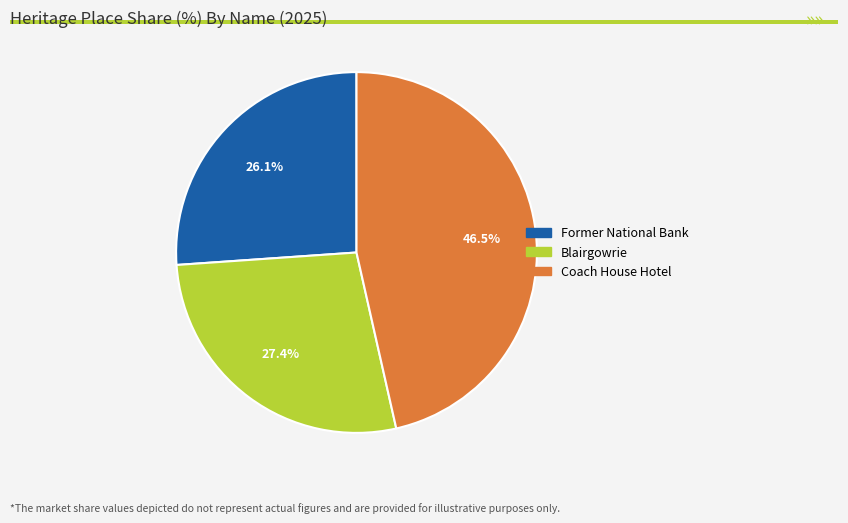

How many segments does this pie chart have?

3